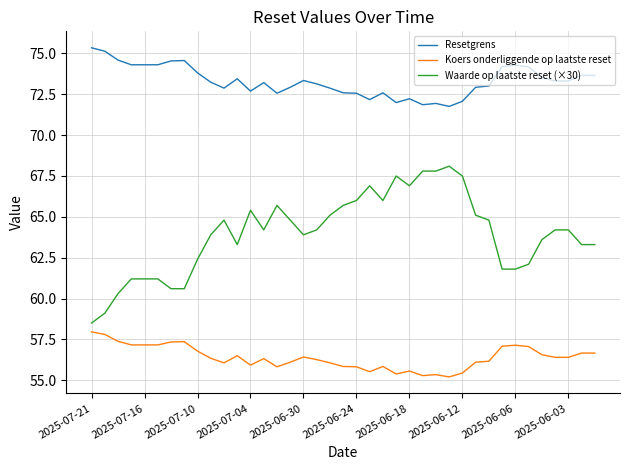

What is the maximum value shown in the chart?

75.3